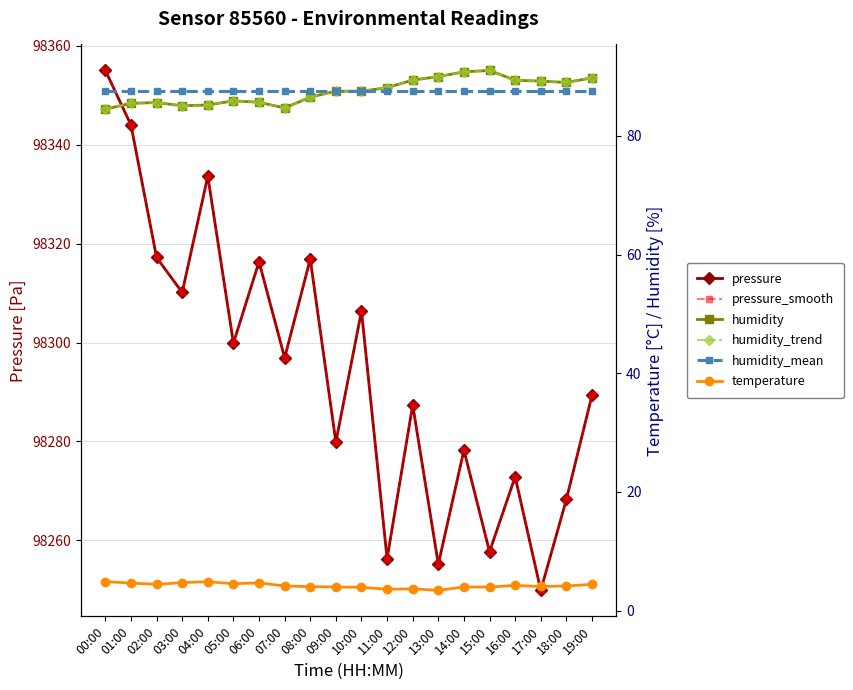

True or false: humidity_mean and temperature cross at least once.

False